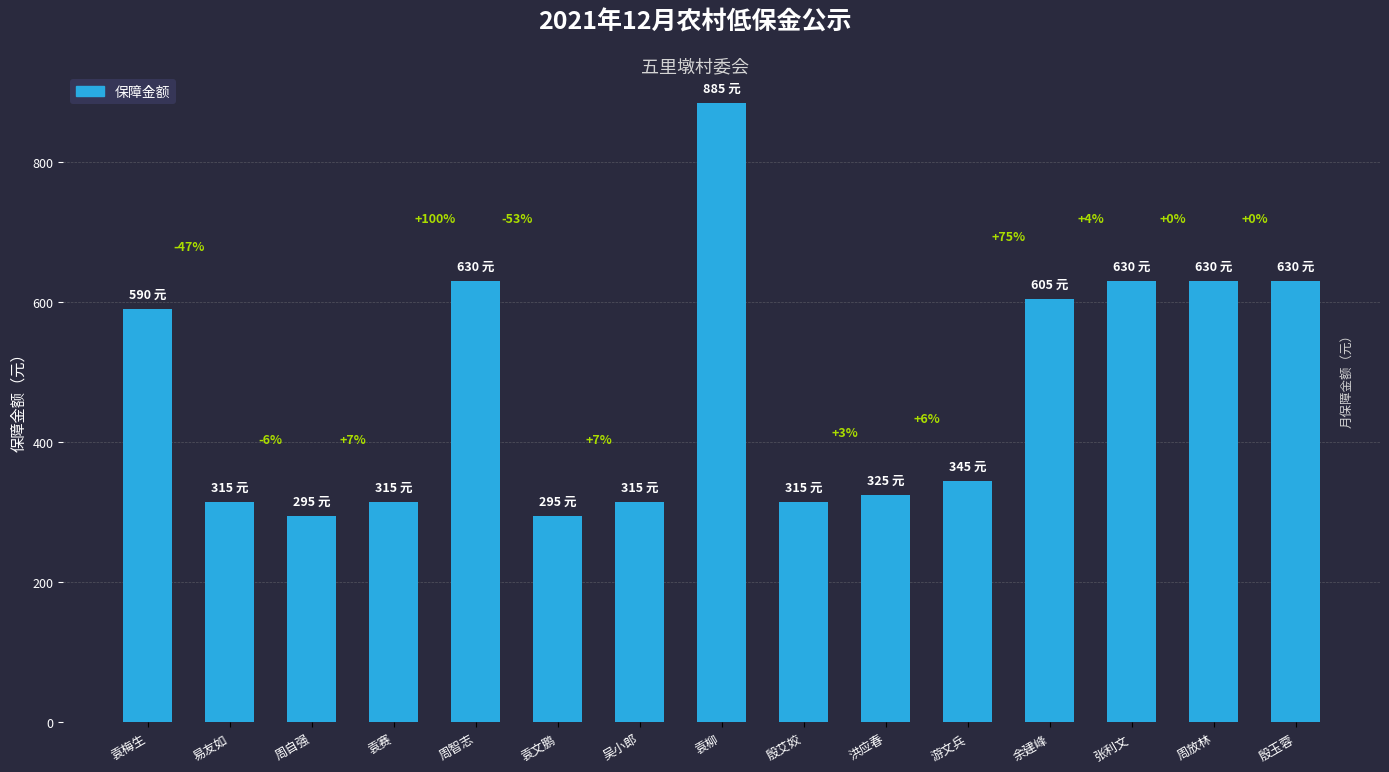

What is the change in value from 吴小郎 to 余建峰?

+290